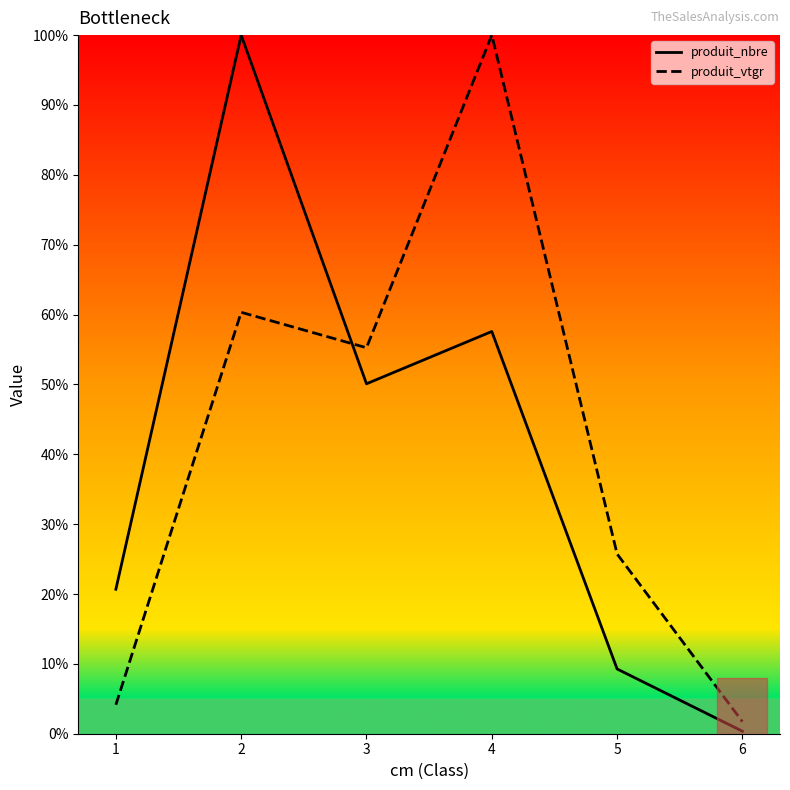

Reading left to right, transcribe all the data shown in this chart.

produit_nbre: 1=20.7	2=100.0	3=50.1	4=57.6	5=9.3	6=0.4
produit_vtgr: 1=4.1	2=60.3	3=55.2	4=100.0	5=25.7	6=1.7